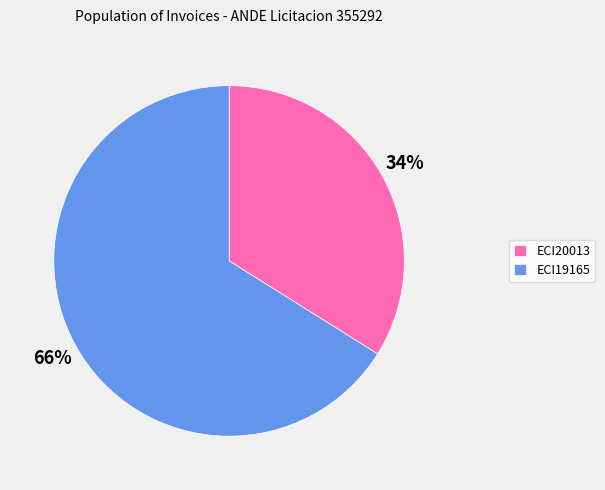

What is the majority slice?

ECI19165